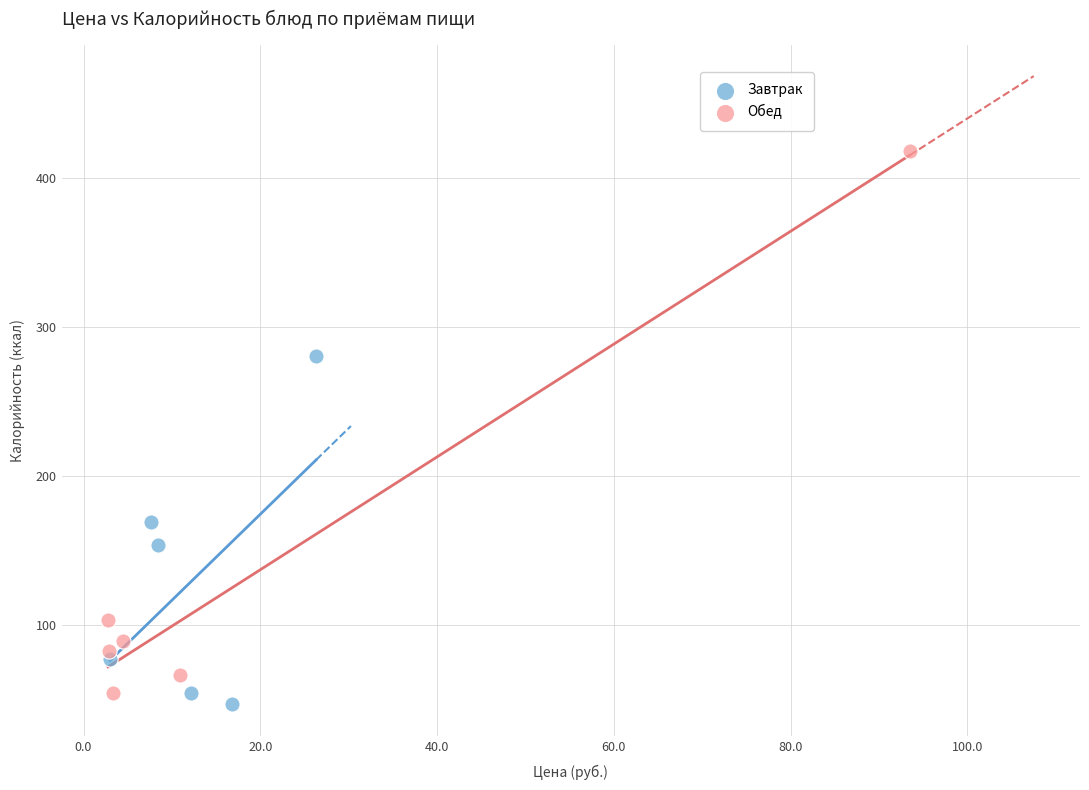

Which series reaches the maximum Y coordinate?

Обед